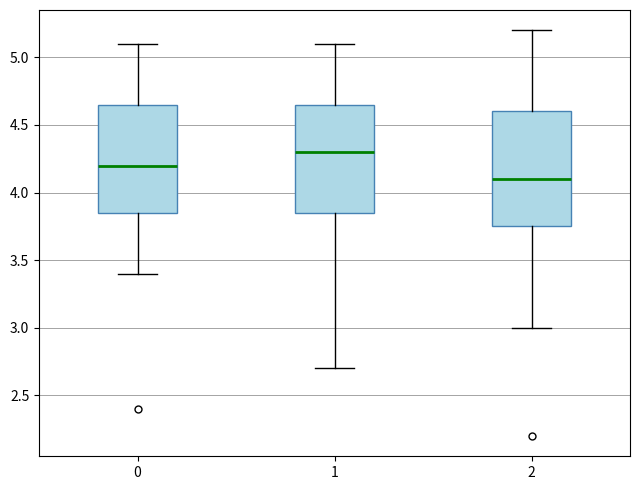

Reading left to right, read every box against the y-axis: the position of its median line, the range the box covers, and the ends of its whiskers. The values are not printed on the chart, so give them approximately, as read against the axis.

0: median 4.20, box 3.85 to 4.65, whiskers 3.40 to 5.10
1: median 4.30, box 3.85 to 4.65, whiskers 2.70 to 5.10
2: median 4.10, box 3.75 to 4.60, whiskers 3.00 to 5.20